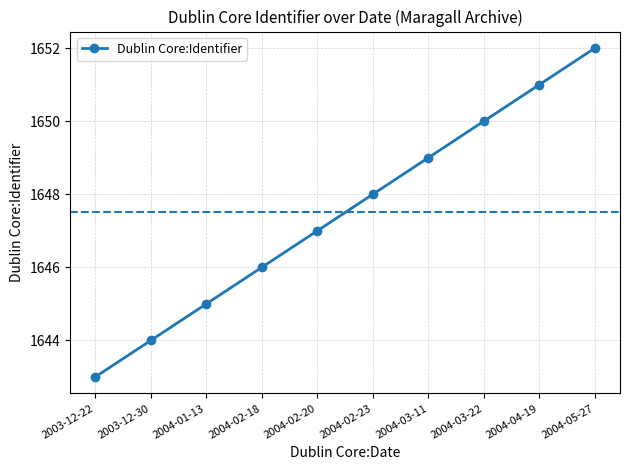

Is this an area chart (filled region under the line)?

No